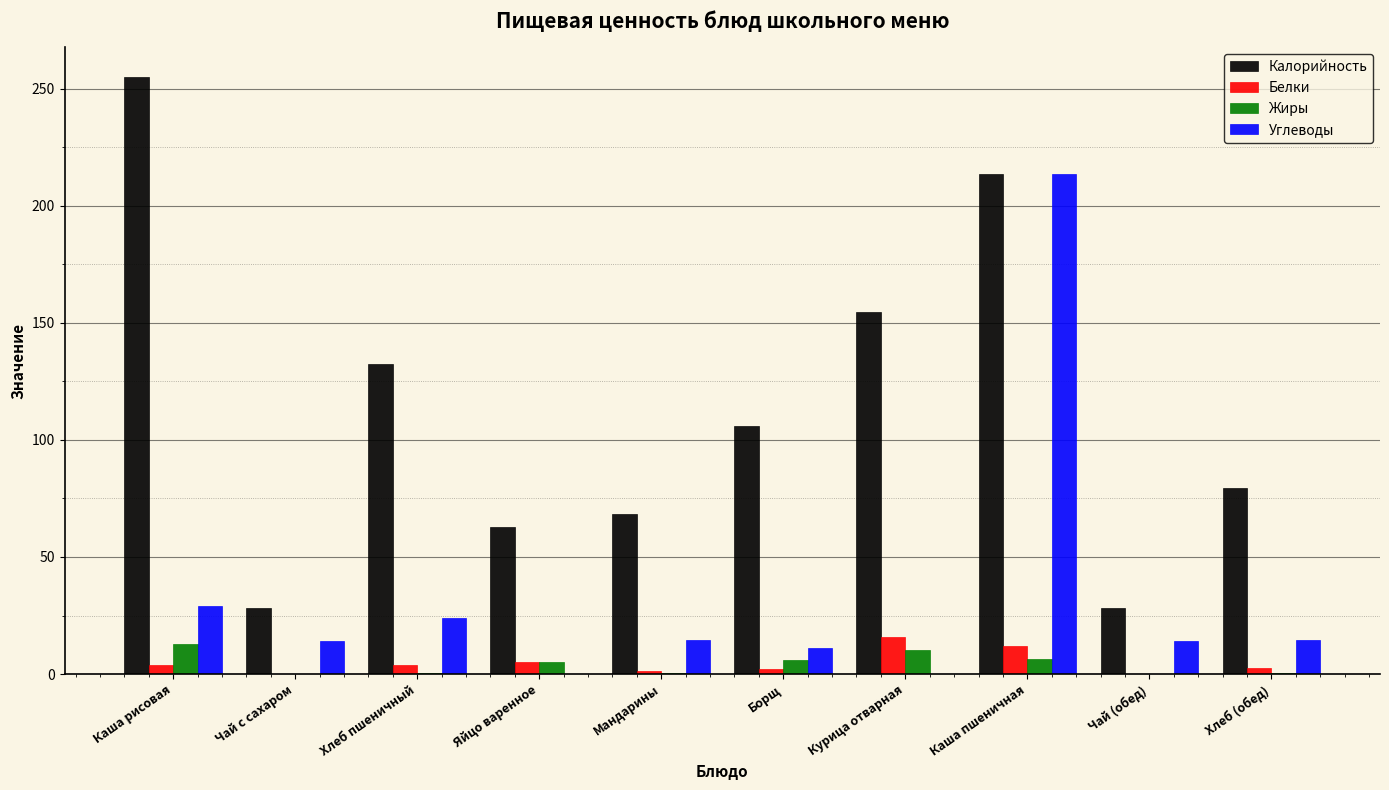

How many groups of bars are there?

10